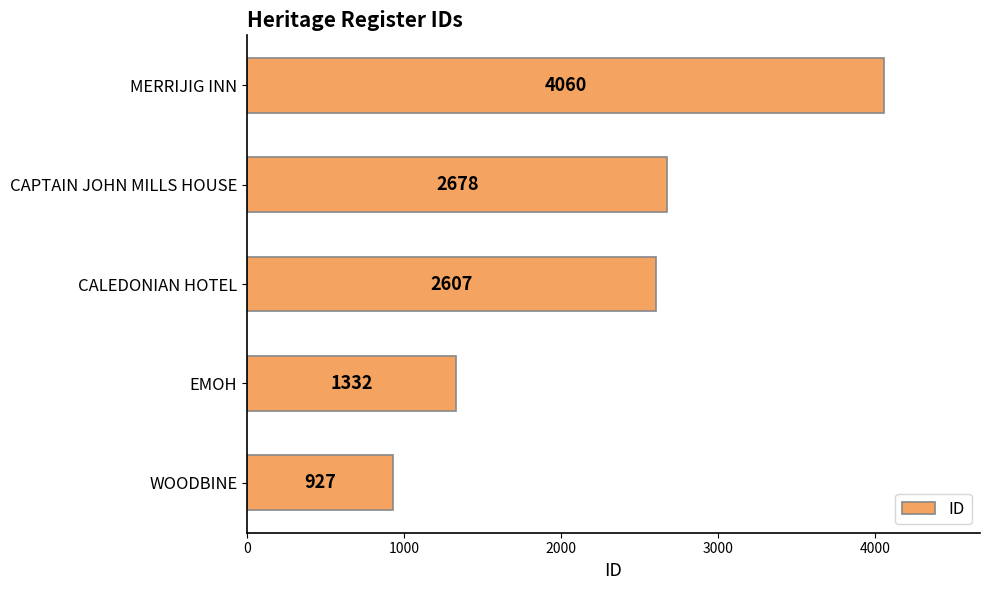

List the labels in order of value, smallest first.

WOODBINE, EMOH, CALEDONIAN HOTEL, CAPTAIN JOHN MILLS HOUSE, MERRIJIG INN